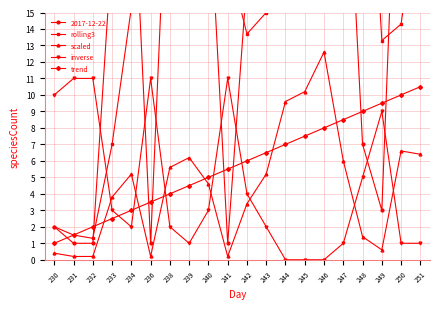

Is the value of inverse at 250 greater than the value of trend at 246?

No